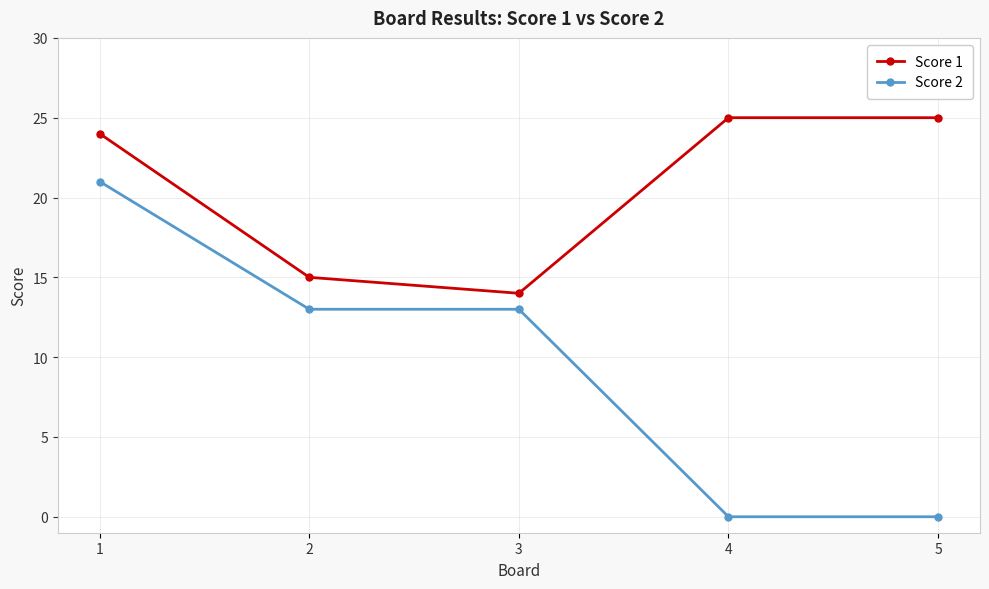

Reading left to right, what are all the values shown in this chart?

Score 1: 1=24	2=15	3=14	4=25	5=25
Score 2: 1=21	2=13	3=13	4=0	5=0